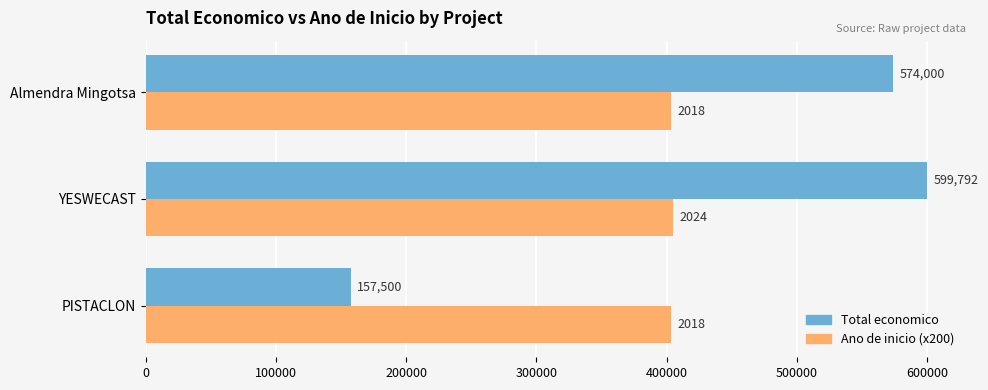

What is the difference between the highest and lowest values at PISTACLON?

246100